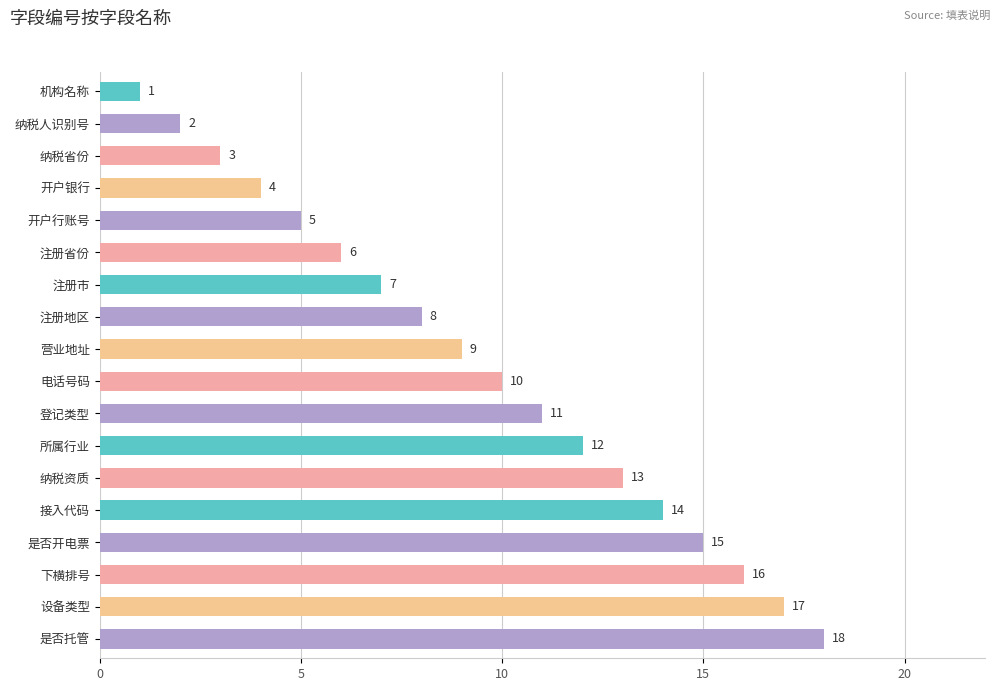

What is the value of the 12th bar from the top?

12